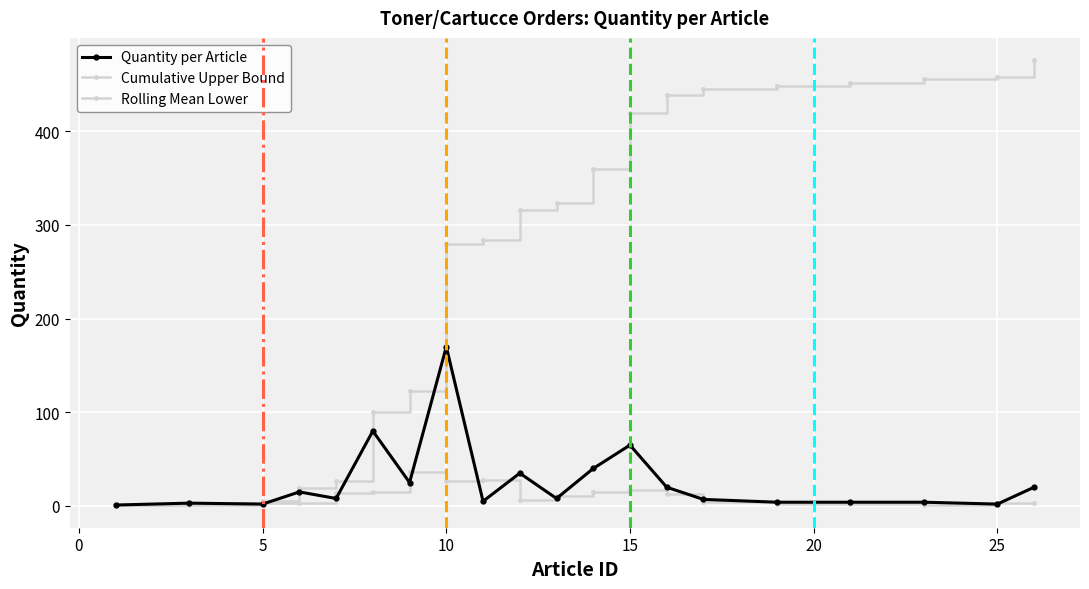

How many series are shown in this chart?

3